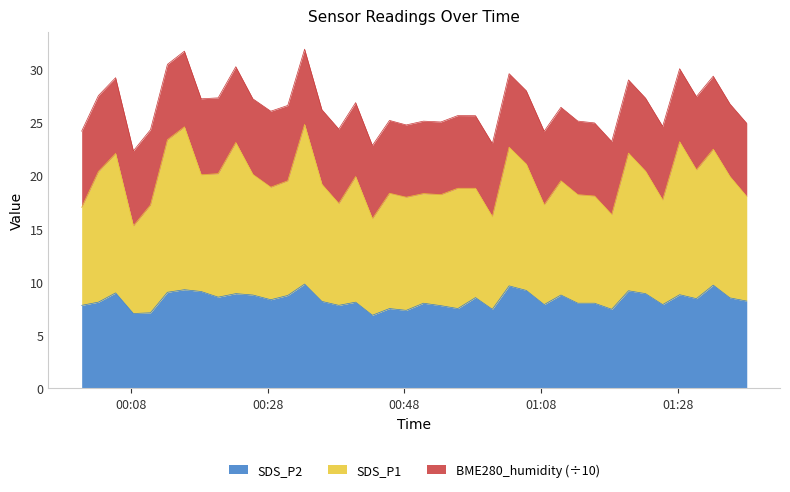

What is the minimum value for SDS_P2?

6.9